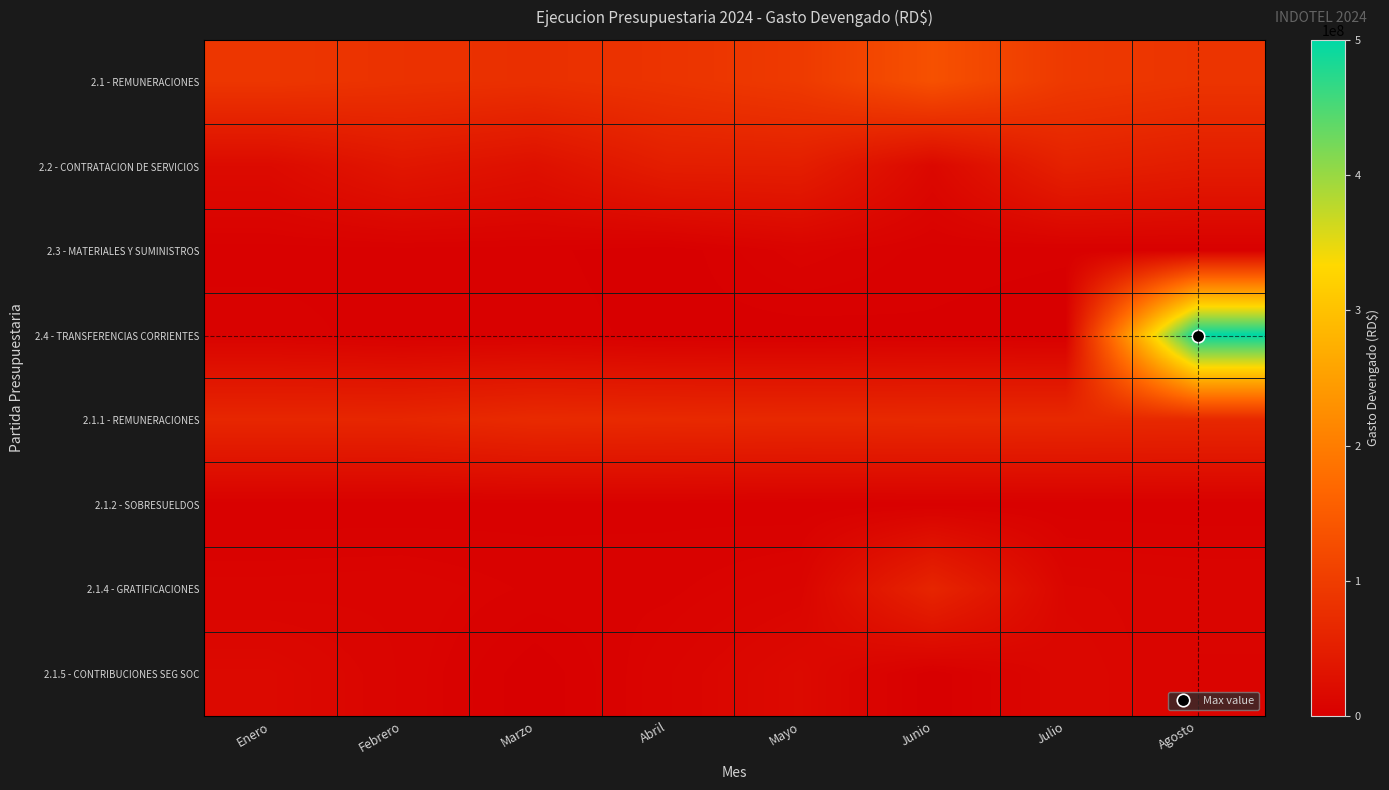

Rank the series by their maximum value, from highest to lowest.

2.4 - TRANSFERENCIAS CORRIENTES, 2.1 - REMUNERACIONES, 2.1.1 - REMUNERACIONES, 2.1.4 - GRATIFICACIONES, 2.2 - CONTRATACION DE SERVICIOS, 2.1.5 - CONTRIBUCIONES SEG SOC, 2.3 - MATERIALES Y SUMINISTROS, 2.1.2 - SOBRESUELDOS